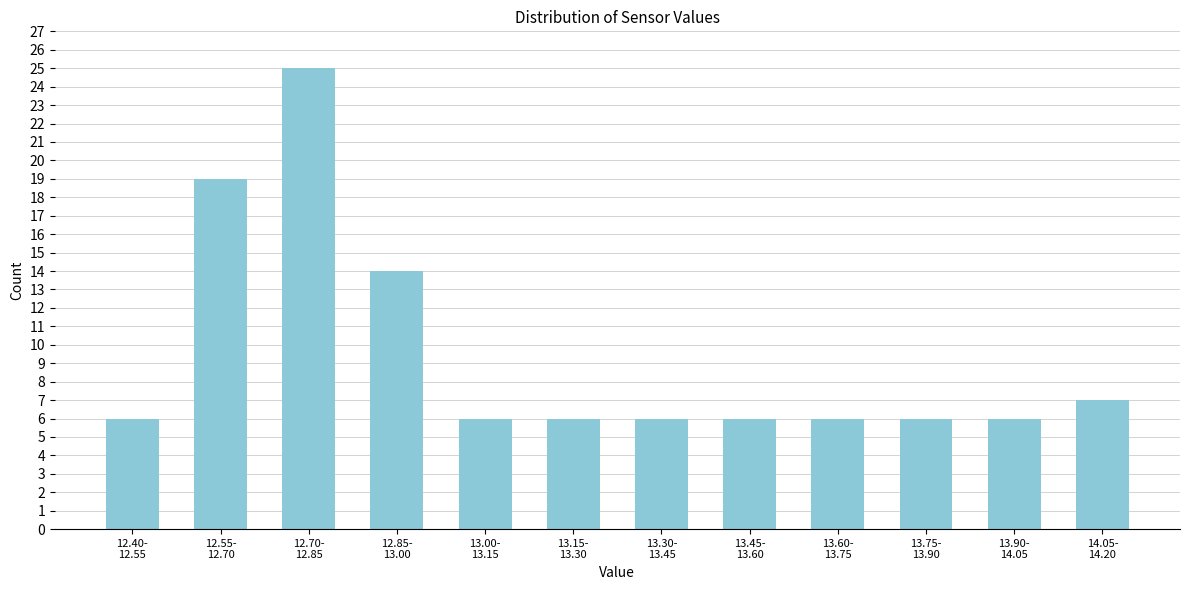

Reading left to right, list all the values displayed in this chart.

6	19	25	14	6	6	6	6	6	6	6	7